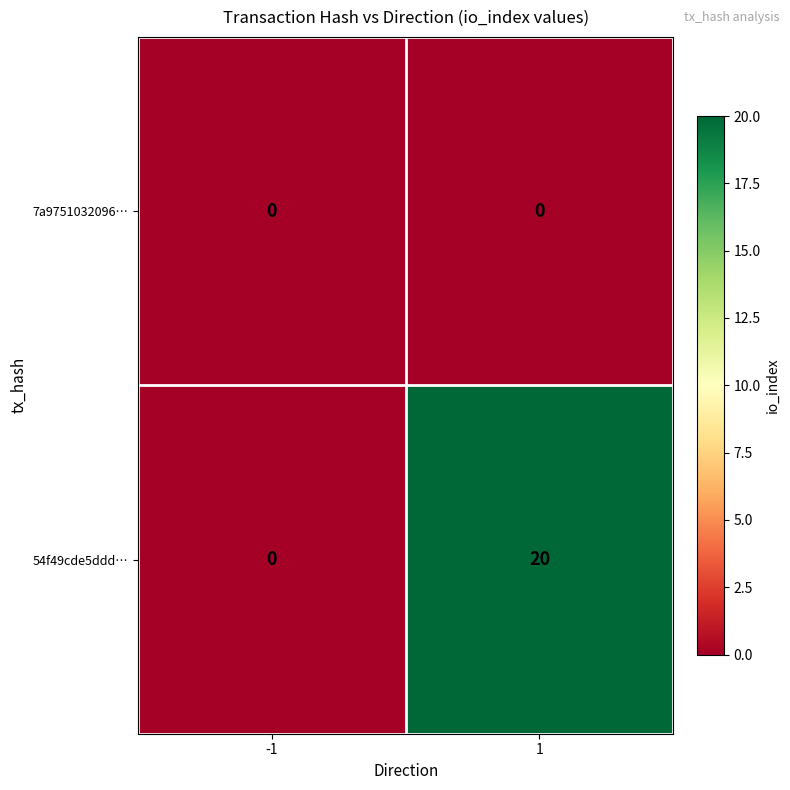

What is the difference between the 54f49cde5ddd… values at -1 and 1?

20